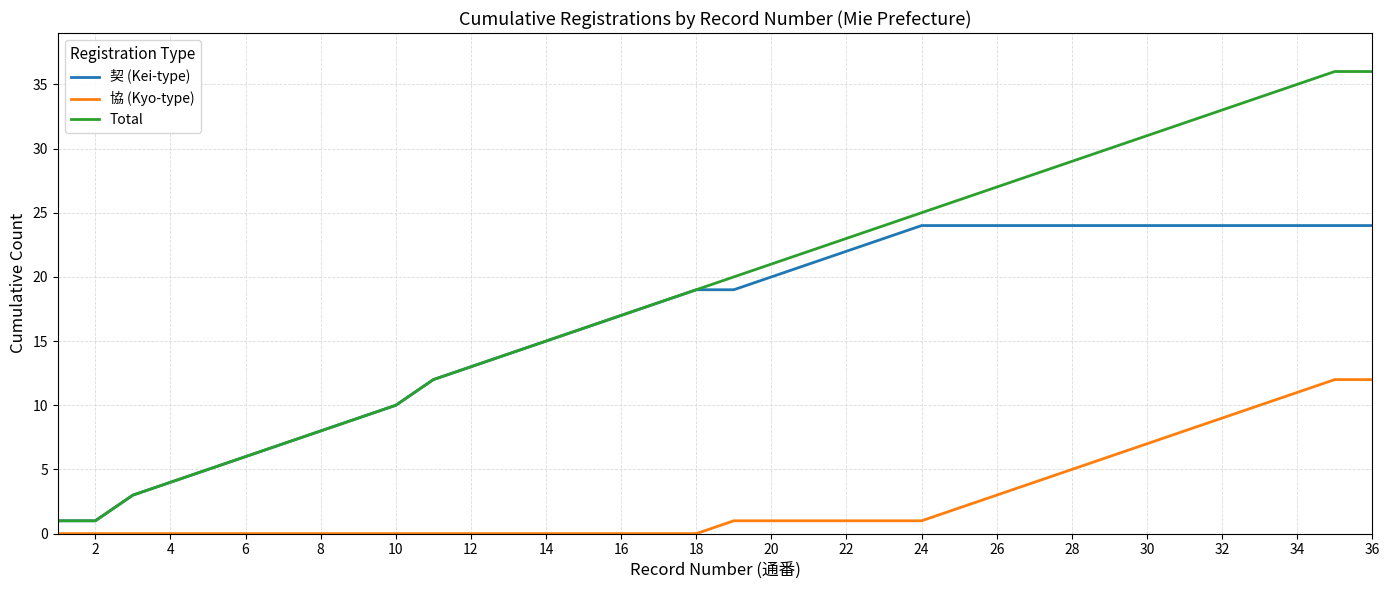

True or false: Total and 協 (Kyo-type) intersect in this chart.

False